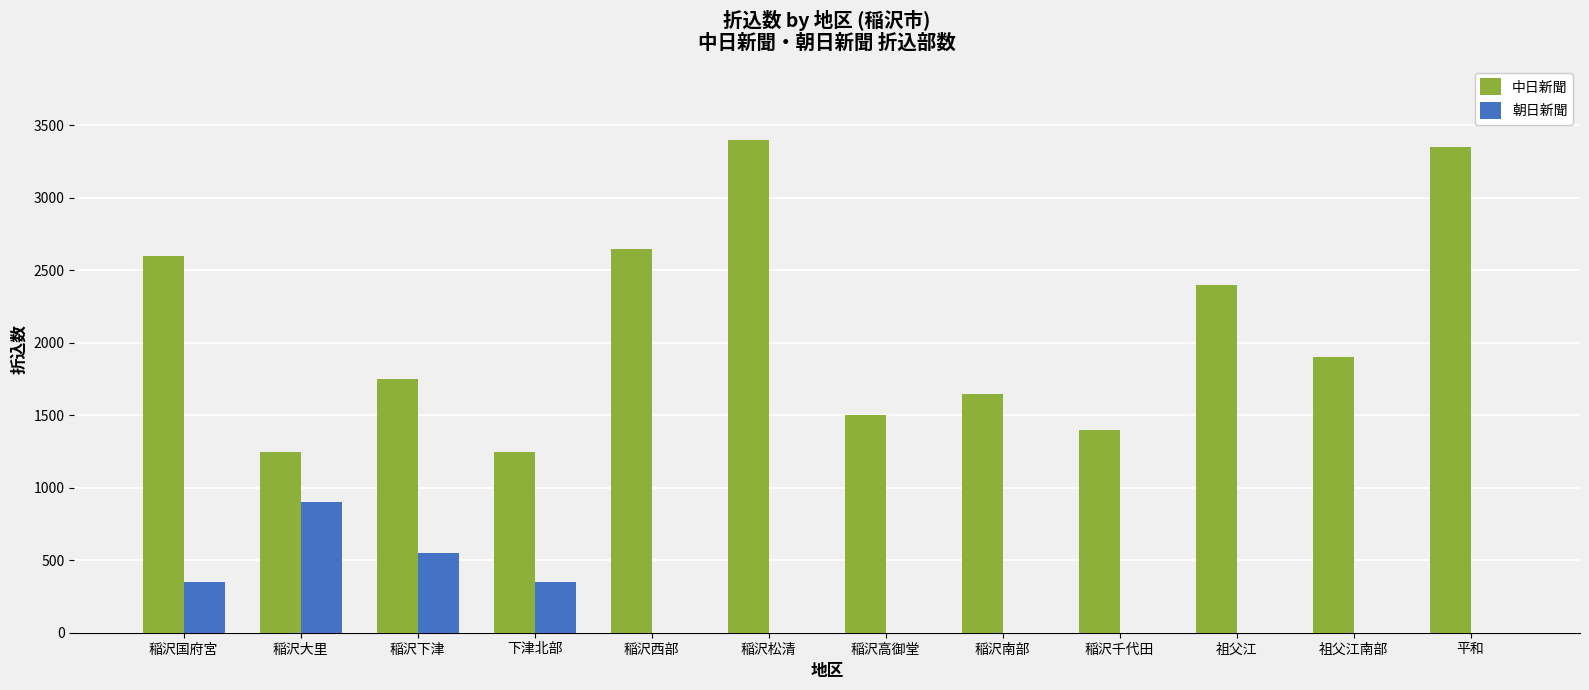

Reading left to right, transcribe all the data shown in this chart.

中日新聞: 2600	1250	1750	1250	2650	3400	1500	1650	1400	2400	1900	3350
朝日新聞: 350	900	550	350	0	0	0	0	0	0	0	0